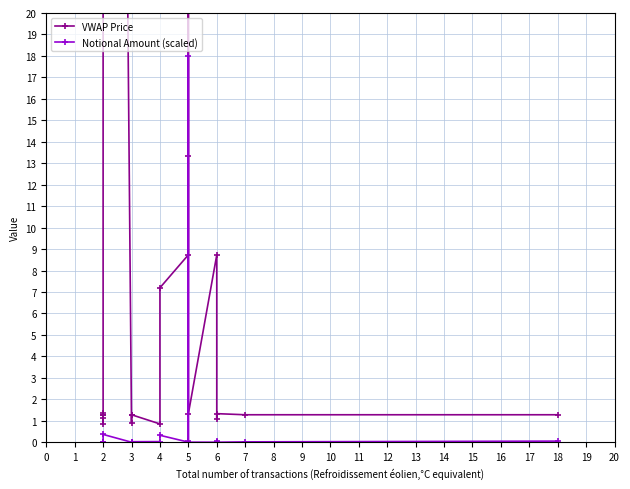

Which series has the largest total across all categories?

VWAP Price